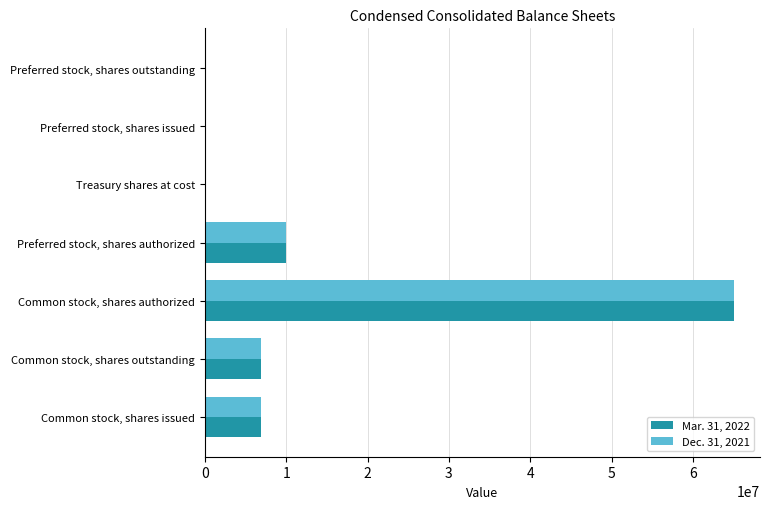

At which category is the sum across all series the highest?

Common stock, shares authorized